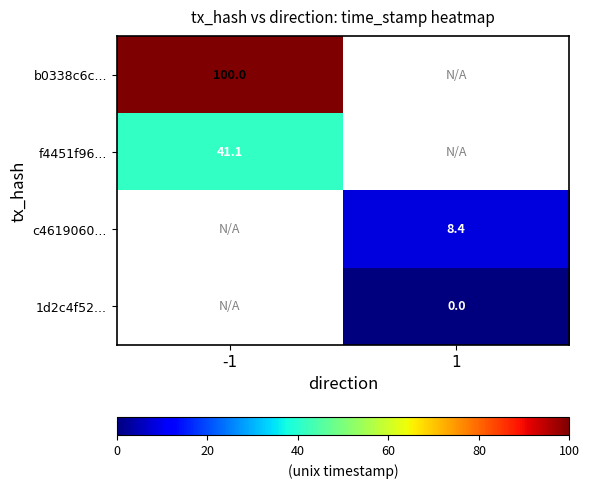

Which category has the lowest value across all series?

1